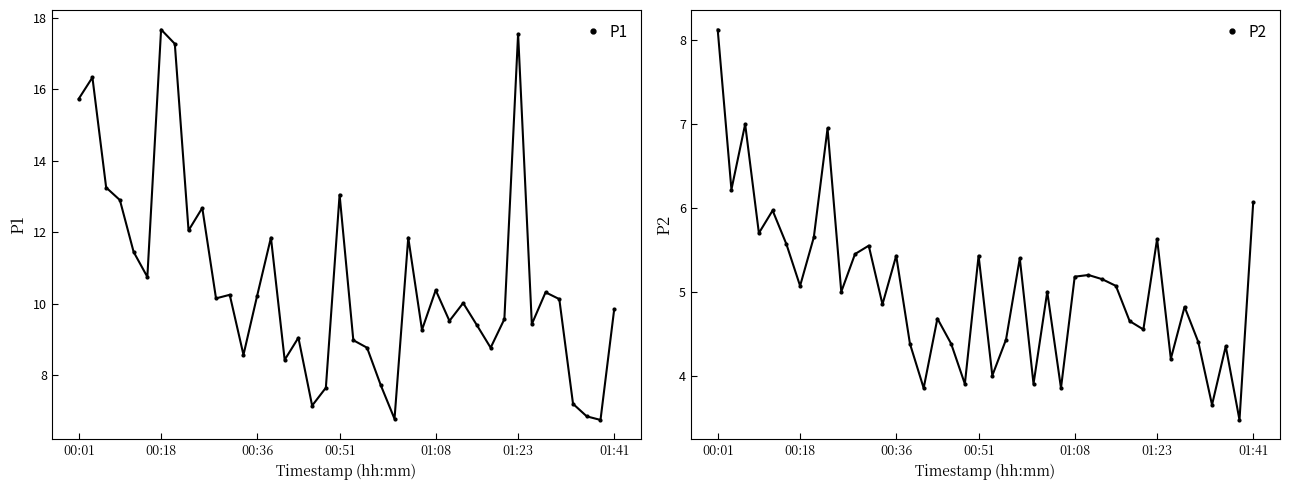

True or false: P2 has a value of 7.2 at 00:36.

False